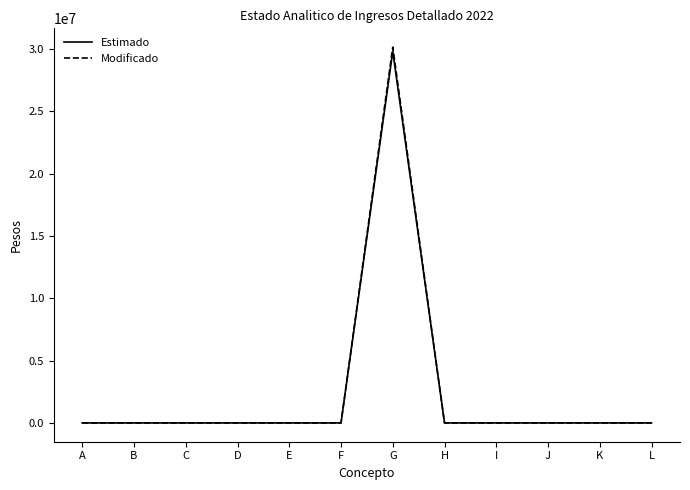

Which series has the largest range (max minus min)?

Modificado